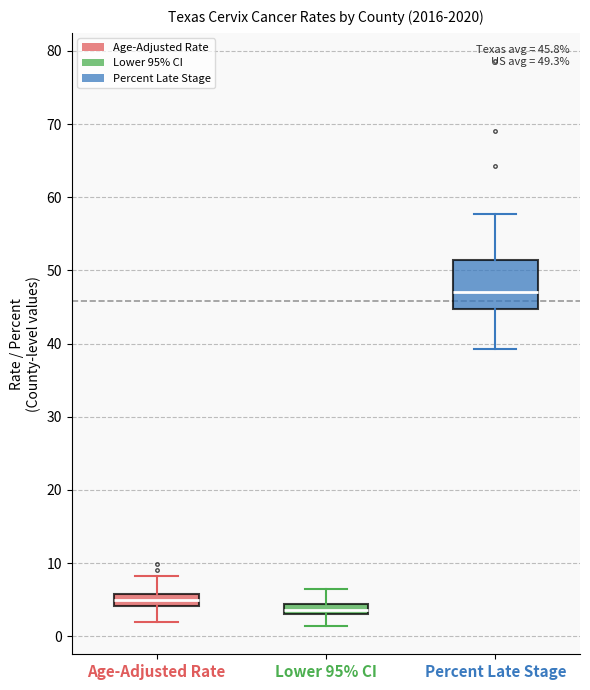

Comparing the boxes themselves (not the whiskers), which one is the tallest?

Percent Late Stage